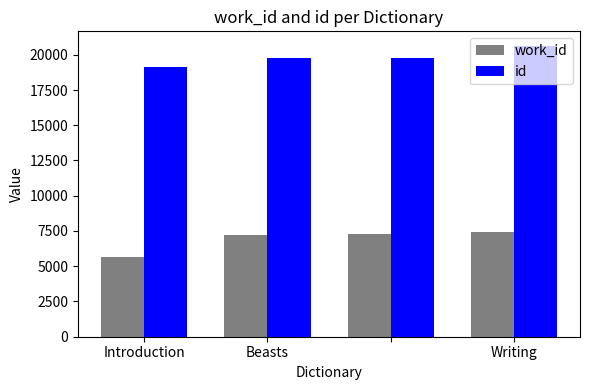

List the series in order of their overall mean, lowest first.

work_id, id